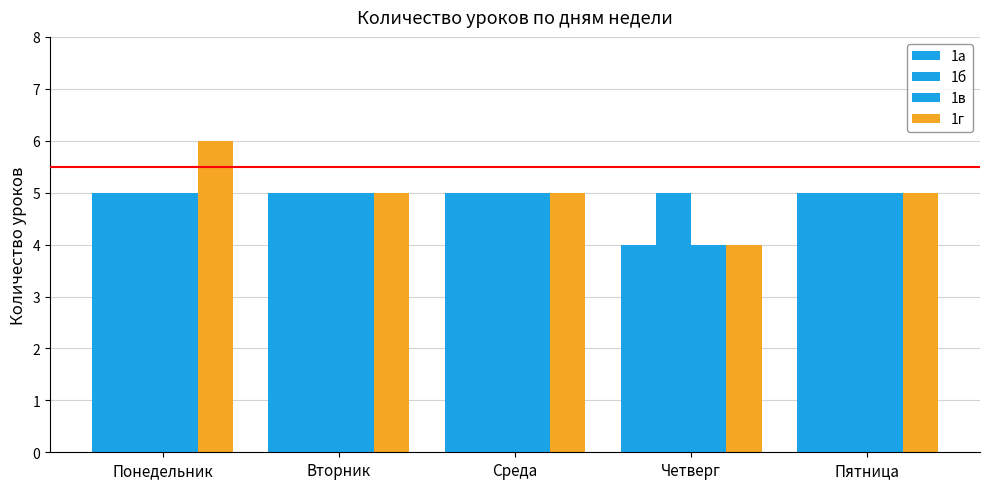

What is the difference between the second highest and minimum values in the 1а series?

1